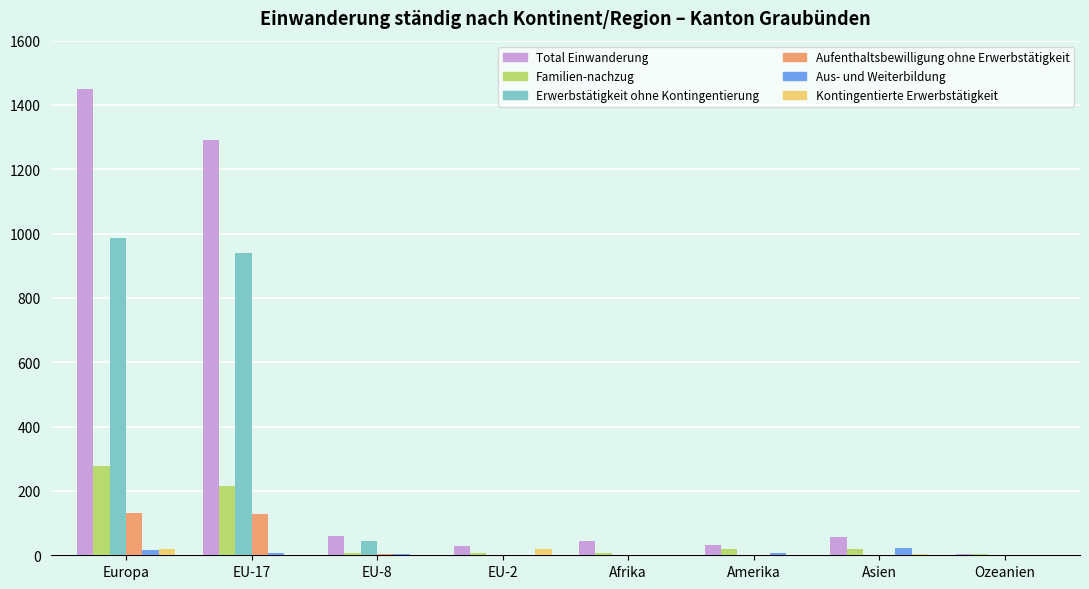

How many categories are shown in the chart?

8